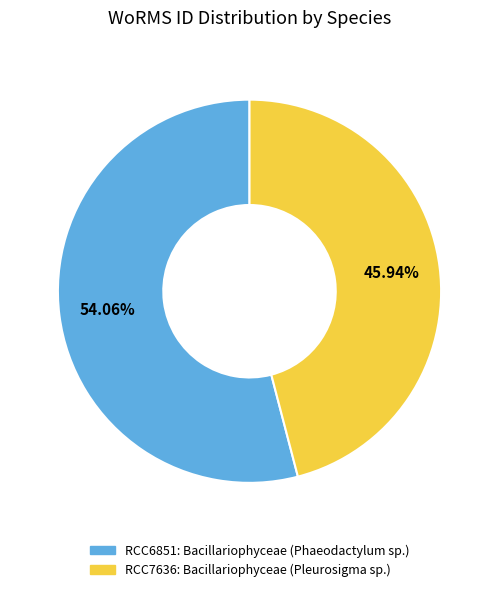

Does any single category account for the majority?

Yes